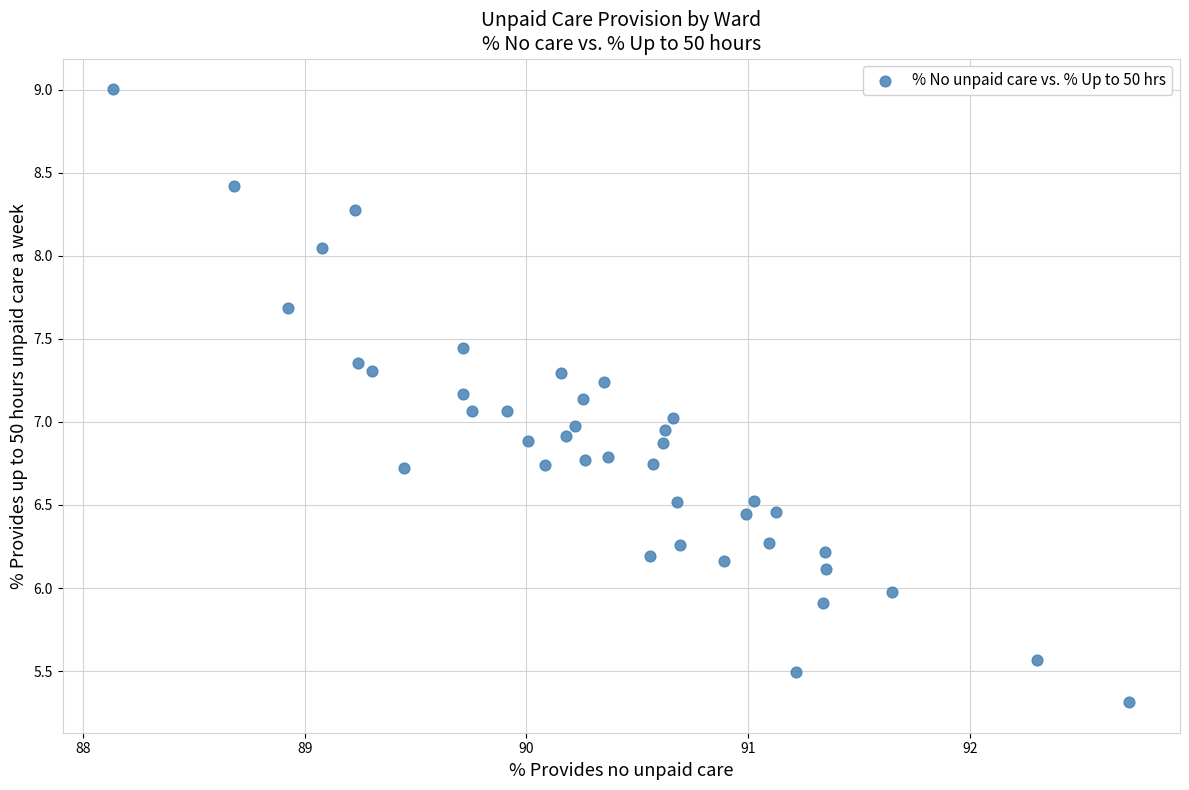

What is the range of X values (max minus min)?

4.6